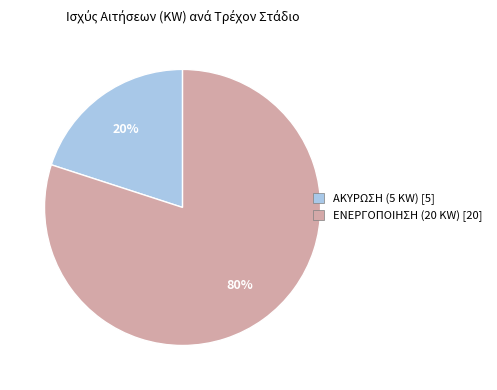

Which category accounts for the majority?

ΕΝΕΡΓΟΠΟΙΗΣΗ (20 KW)